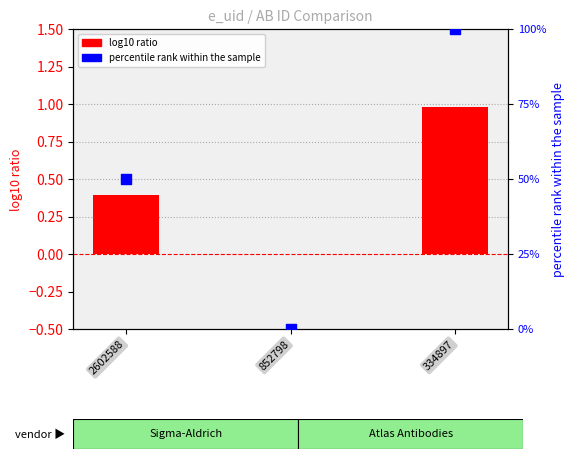

What are all the series names shown in the legend?

log10 ratio, percentile rank within the sample